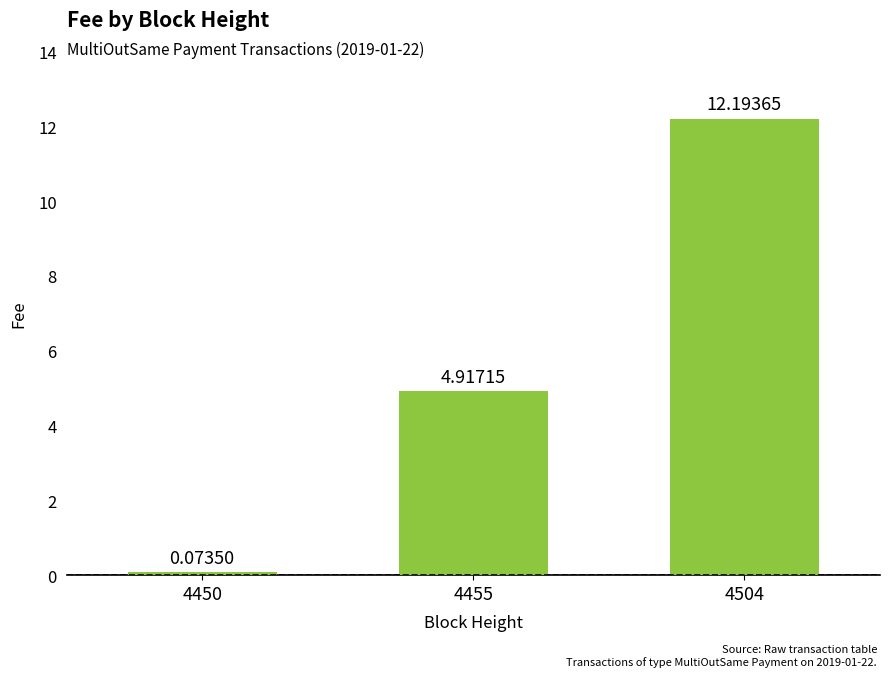

True or false: the data shows 2.0 at 4455.

False